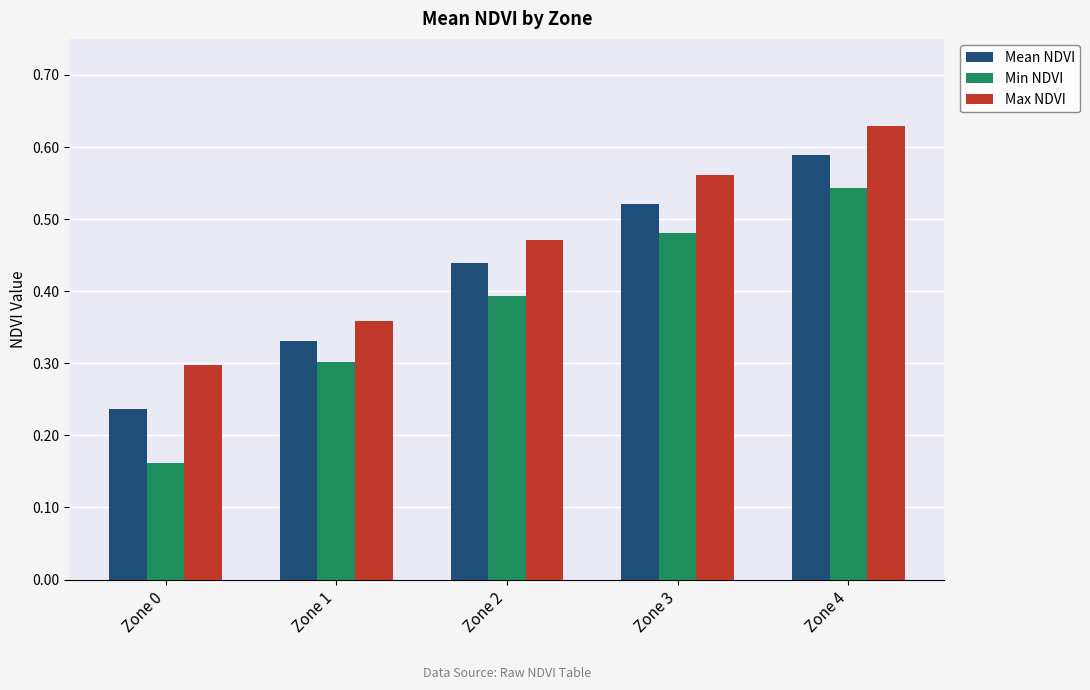

Which category has the highest value across all series?

Zone 4